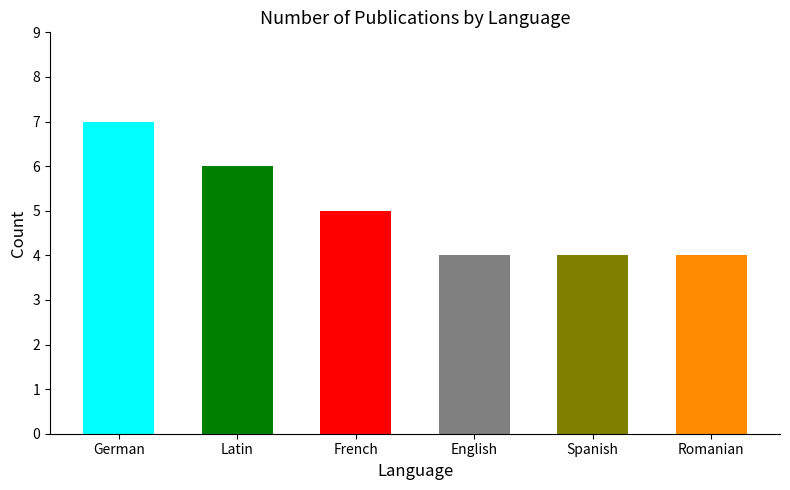

How many bars are there in total?

6